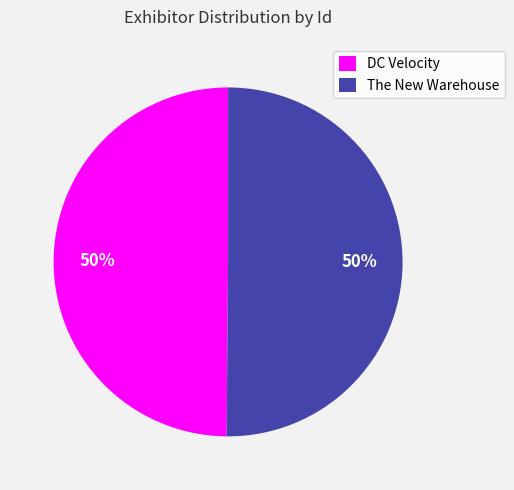

Is the sum of DC Velocity and The New Warehouse greater than half?

Yes